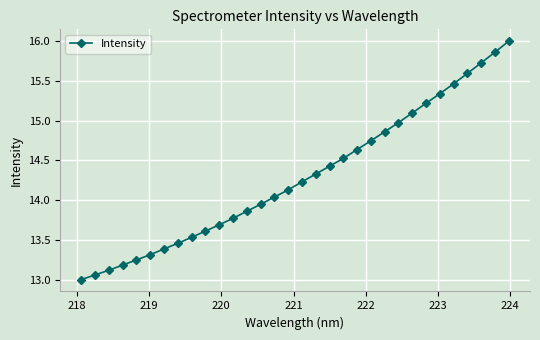

What is the sum of all values?

457.4